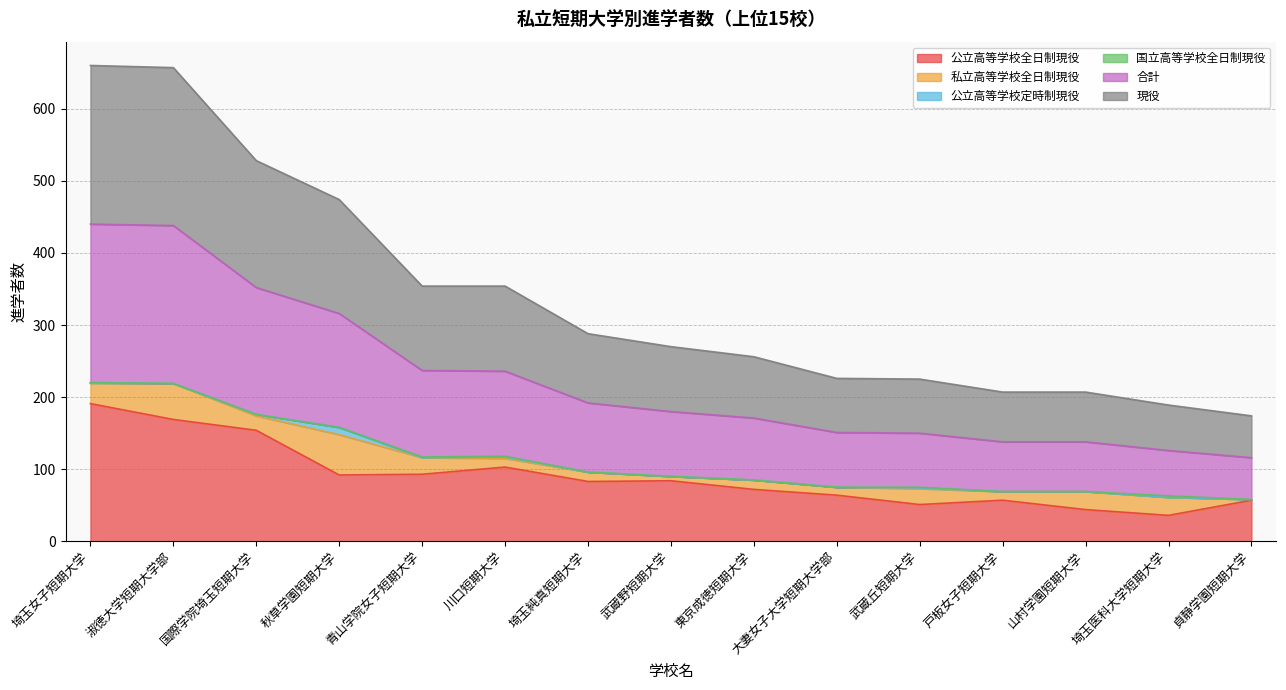

What is the value of the 現役 point at the 8th from the left?

90